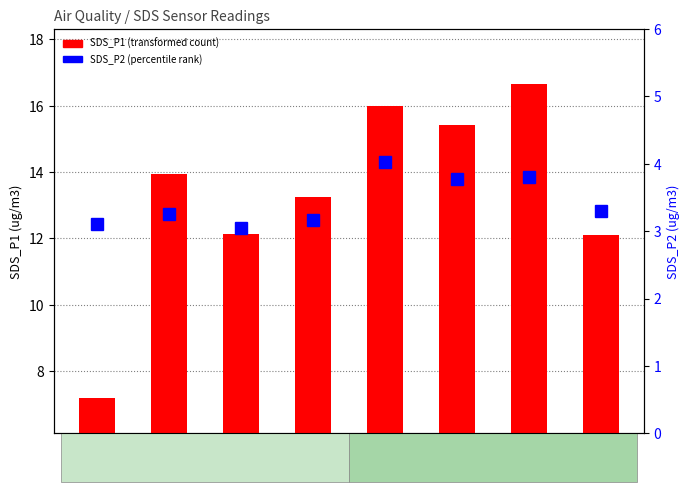

What are all the series names shown in the legend?

SDS_P1, SDS_P2